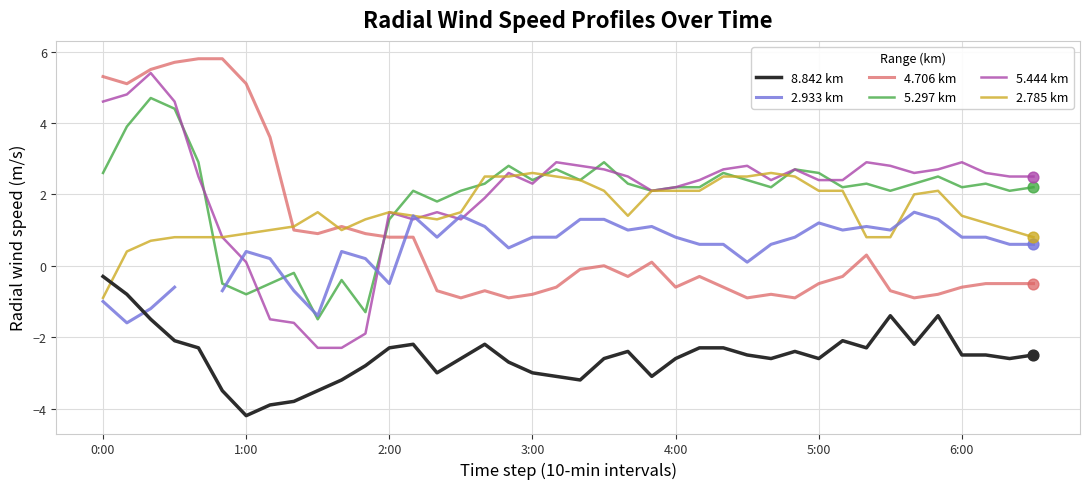

What is the minimum value for 2.785 km?

-0.9